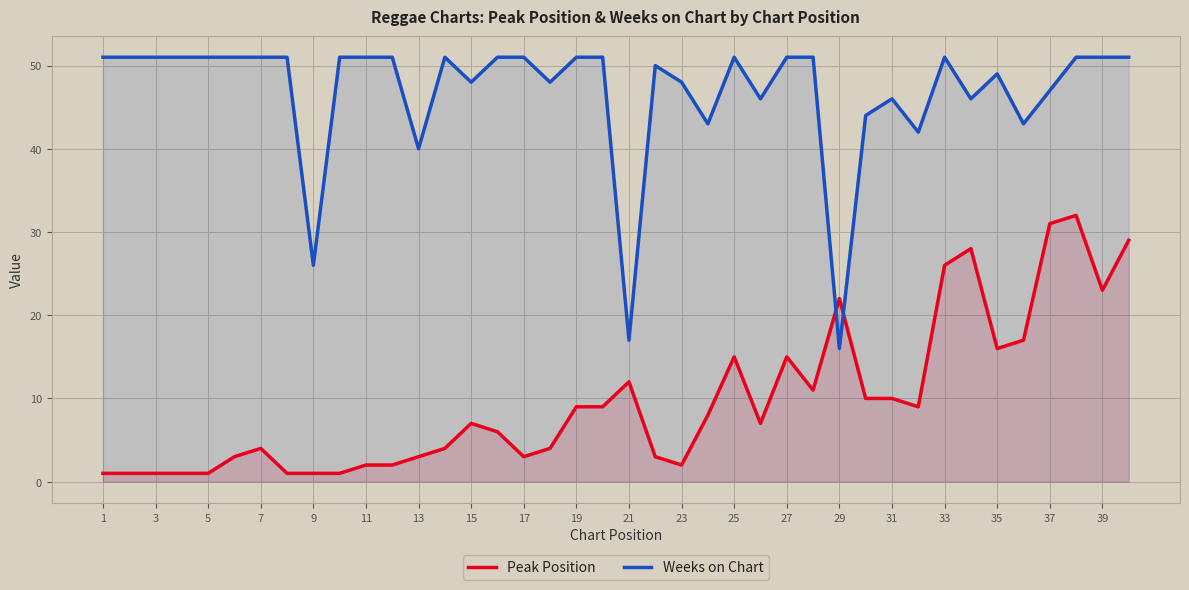

How many times do Peak Position and Weeks on Chart cross each other?

2